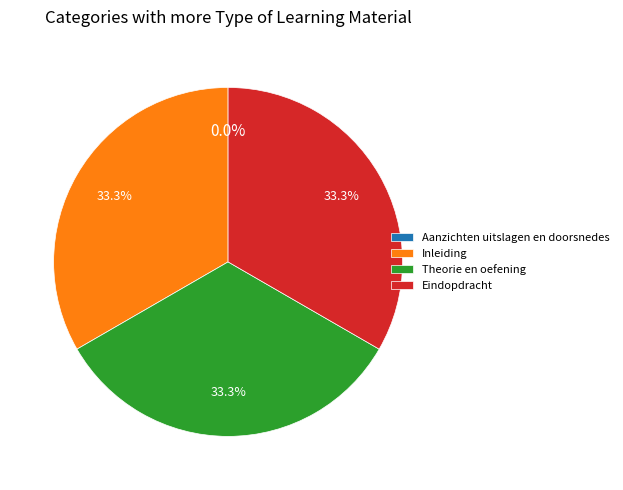

What percentage is NOT represented by Eindopdracht?

66.7%